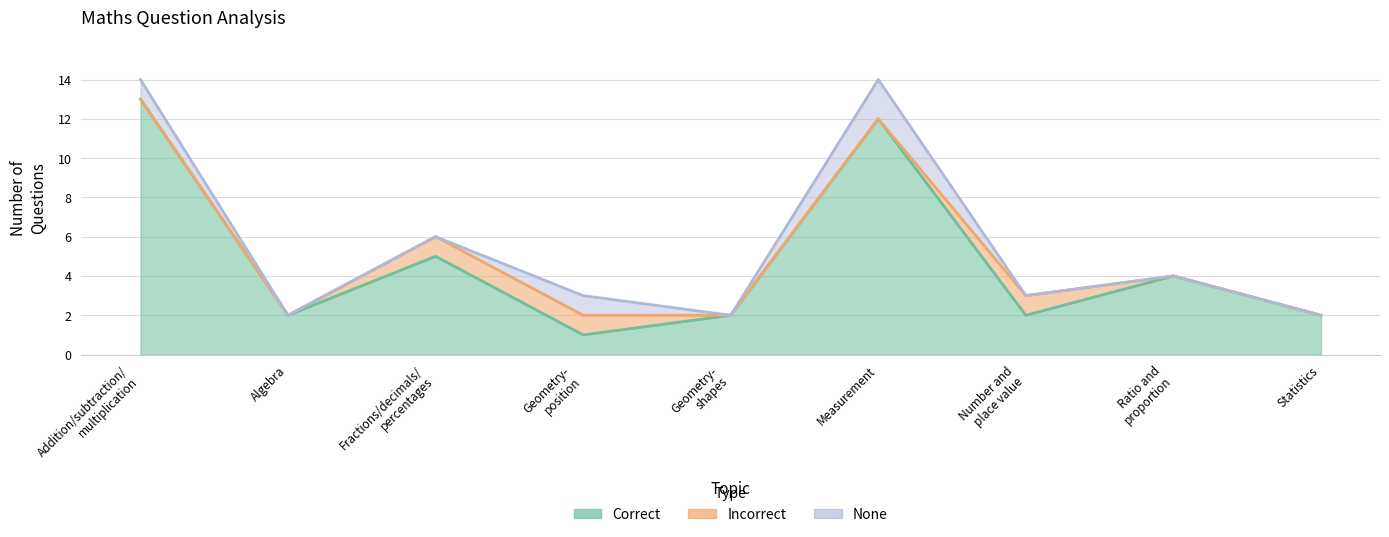

What value does the Correct series have at Number and
place value?

2